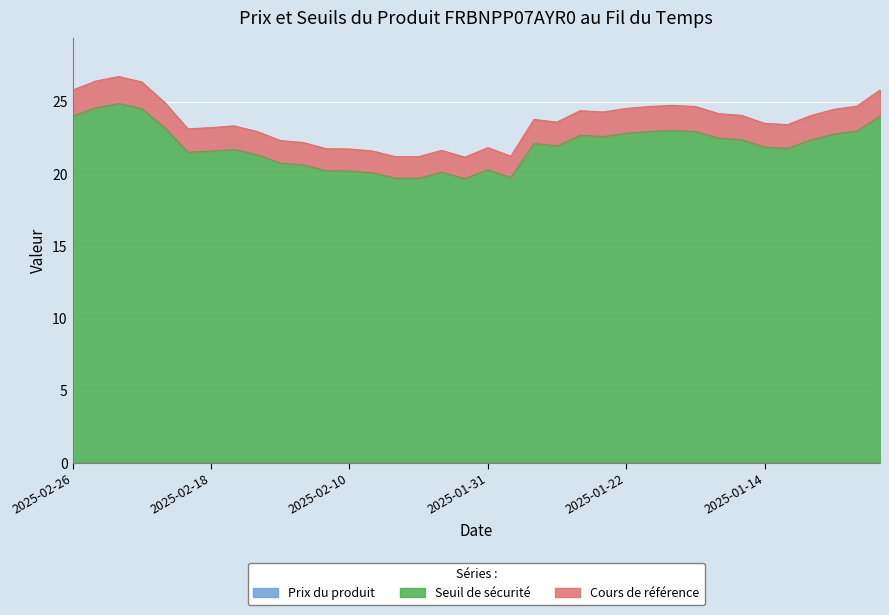

Where does the Cours de référence series first go above 23?

2025-02-26